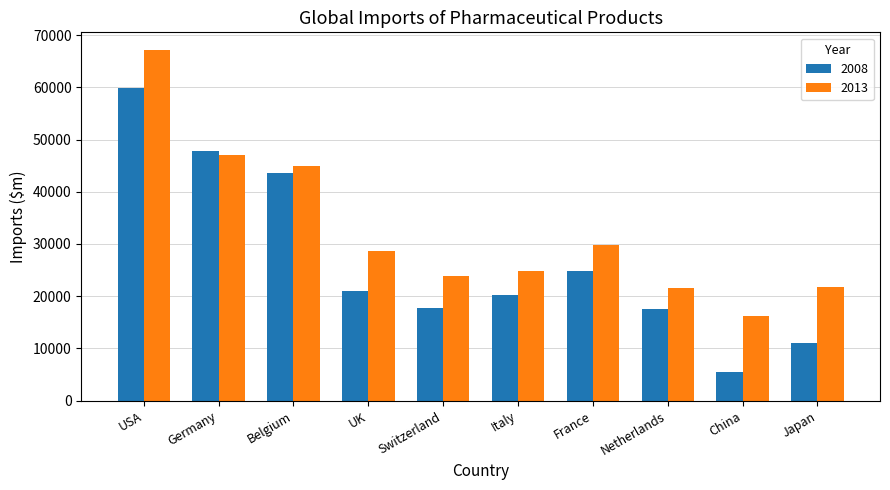

What is the difference between the maximum and minimum values in the 2013 series?

50966.9